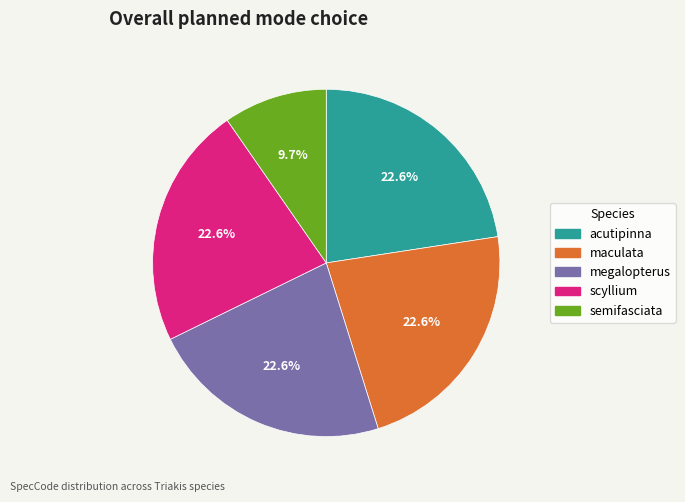

Is there a majority slice in this chart?

No